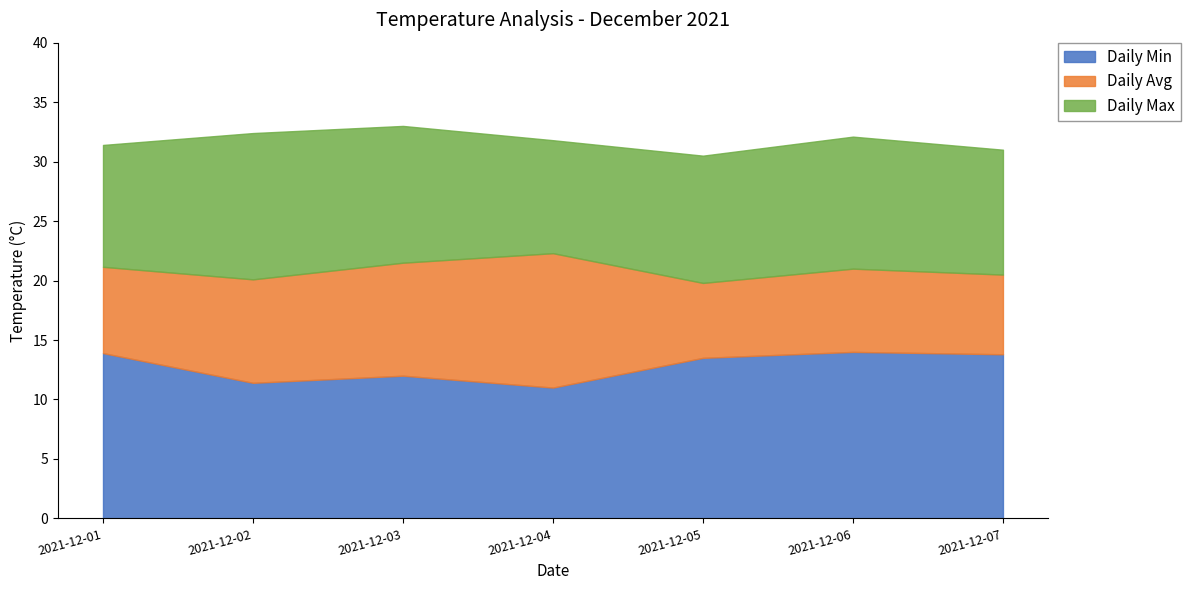

True or false: Daily Max and Daily Avg cross at least once.

False